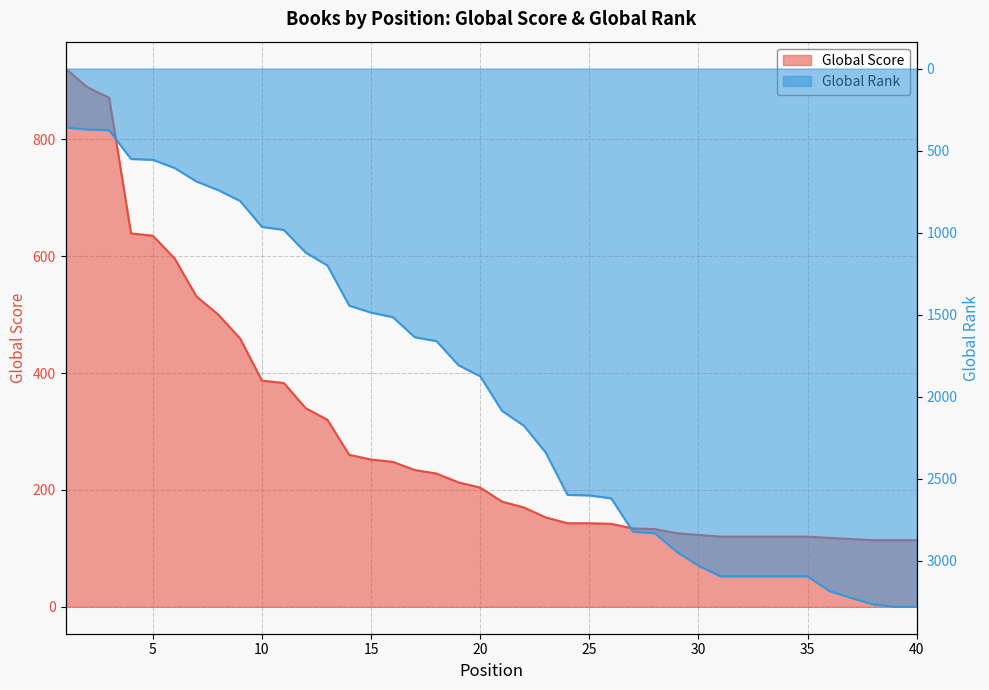

Where does the Global Rank series first go above 2086?

22